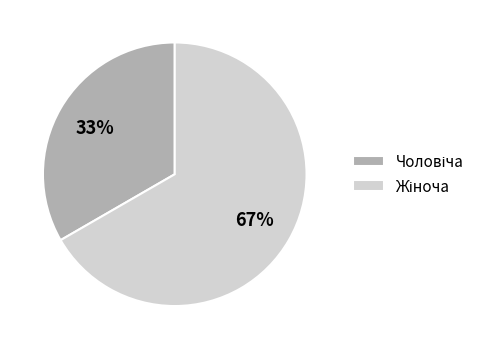

Does any single category account for the majority?

Yes